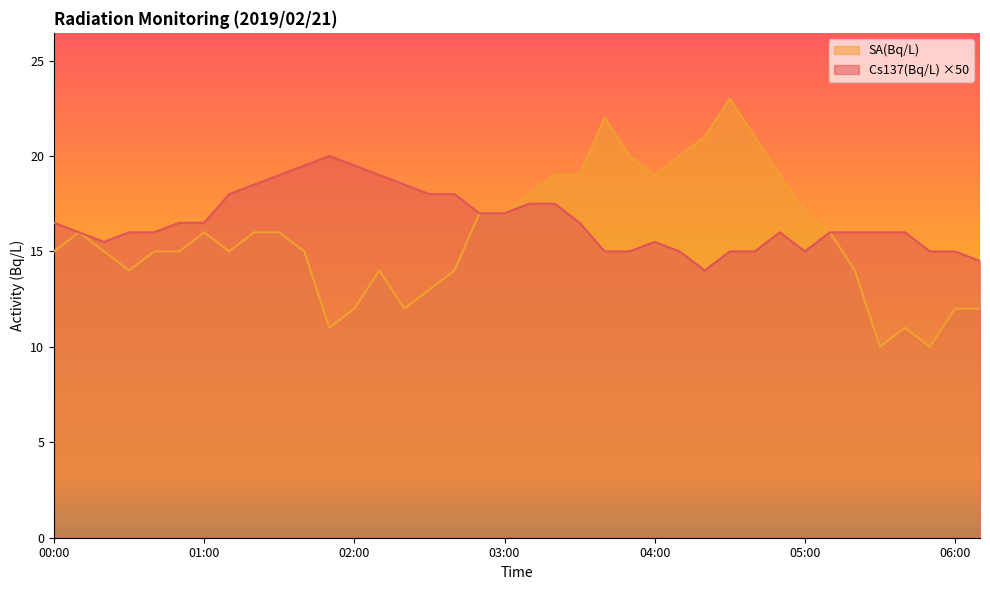

How many interior local peaks does the Cs137(Bq/L) series have?

3